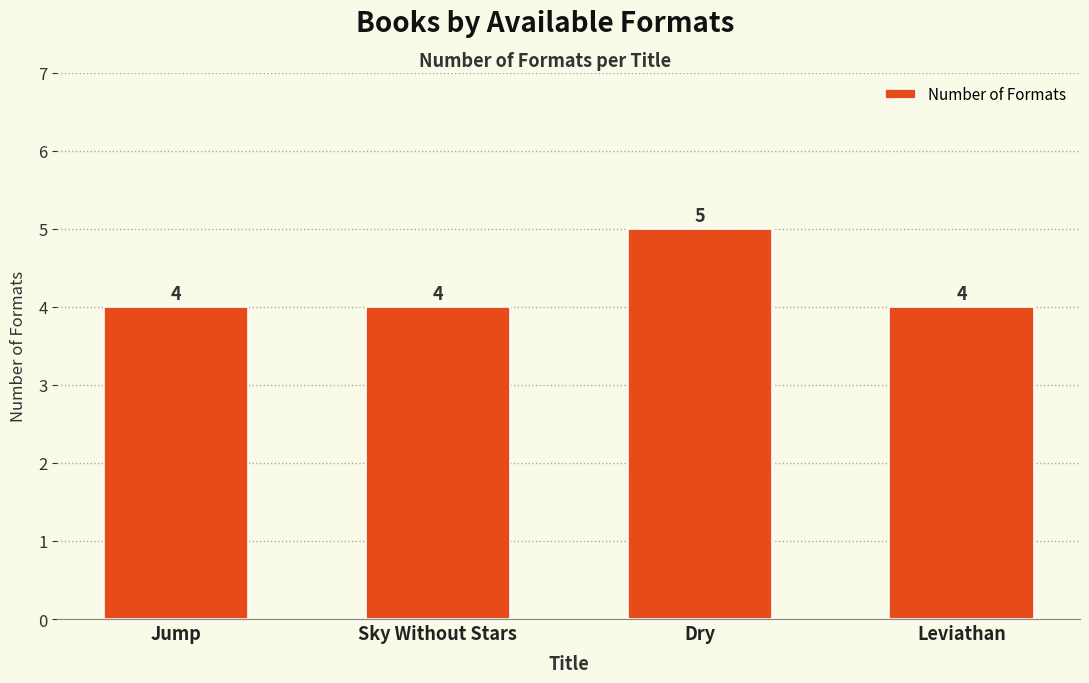

The chart shows a value of 4 at Sky Without Stars. True or false?

True